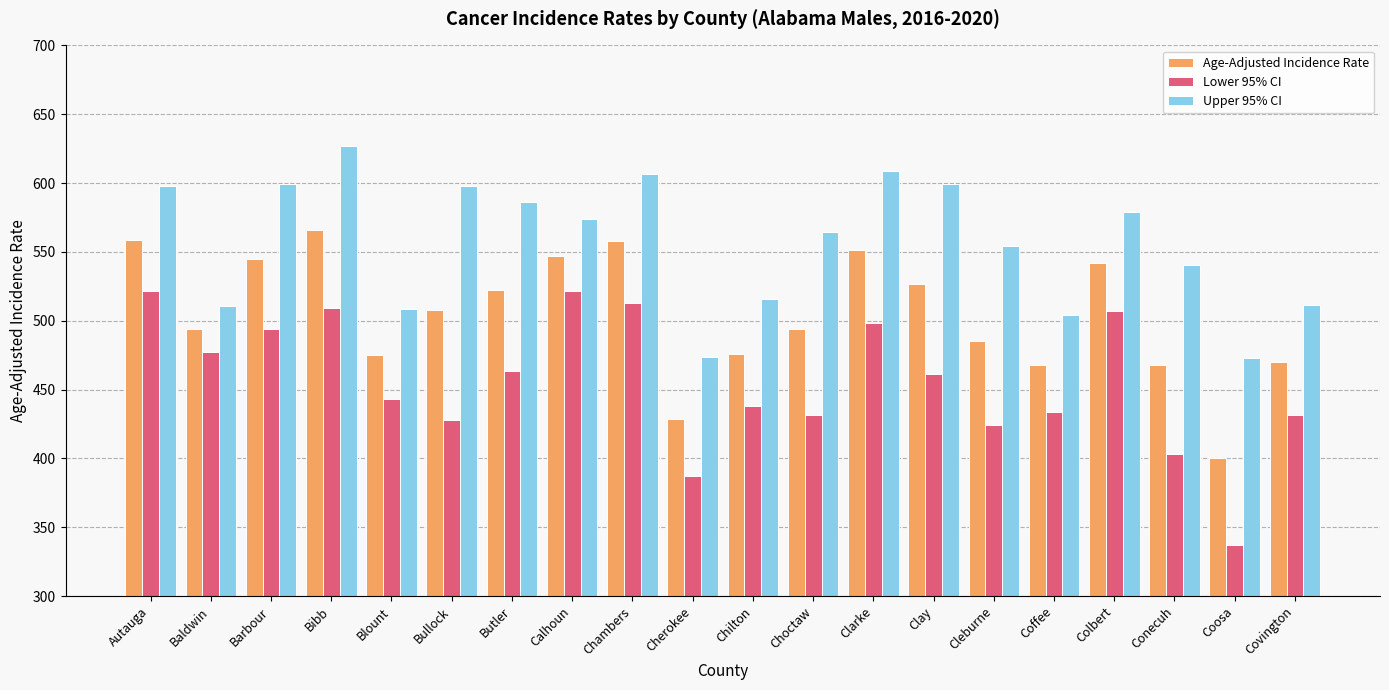

What position from the left is Chambers?

9